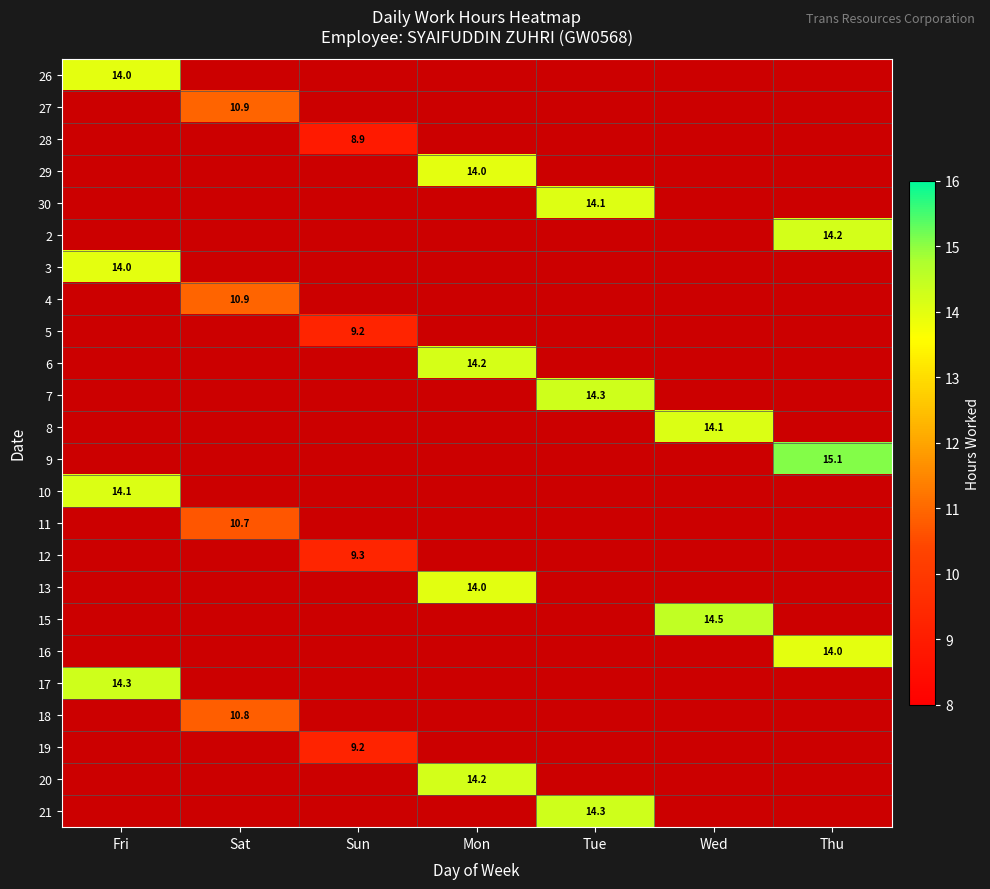

How many categories are shown in the chart?

7